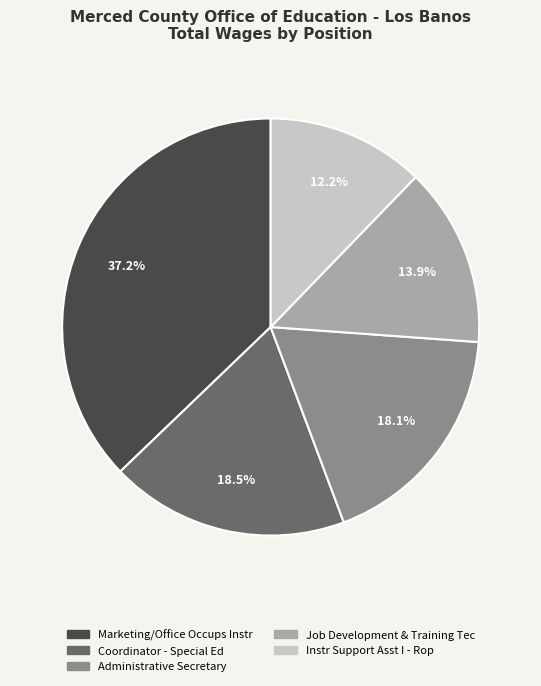

Is there any slice that represents more than half of the pie?

No